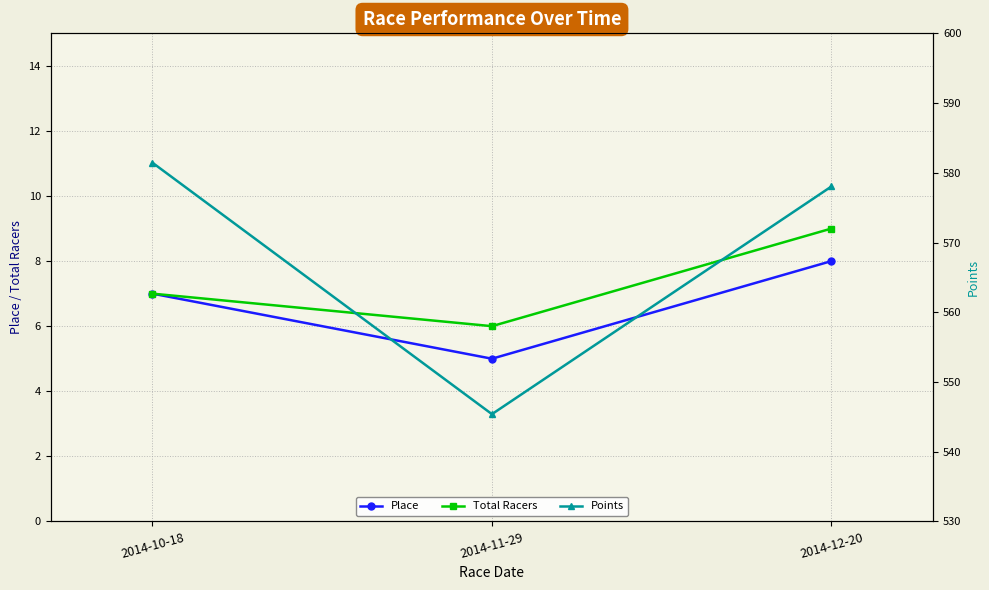

Does the chart have visible grid lines?

Yes